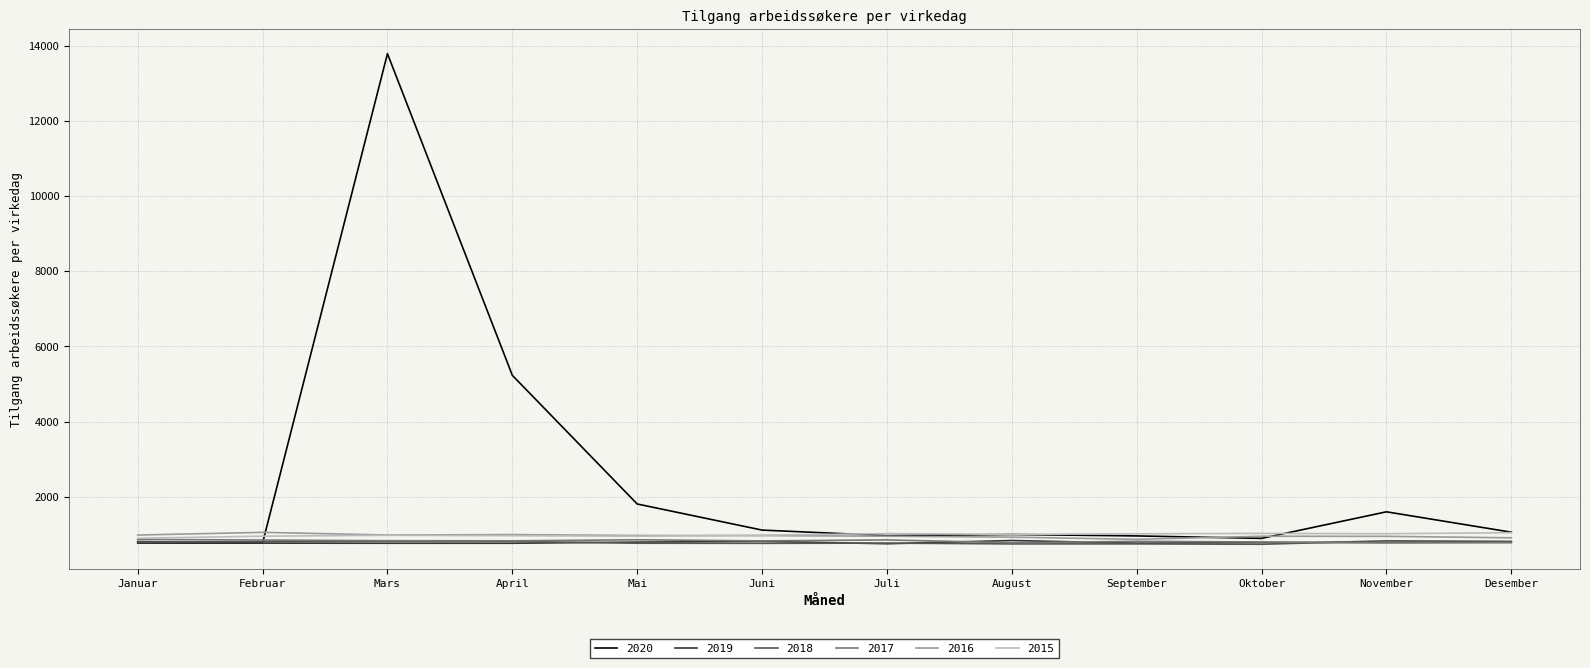

What is the difference between the maximum and minimum values in the 2017 series?

93